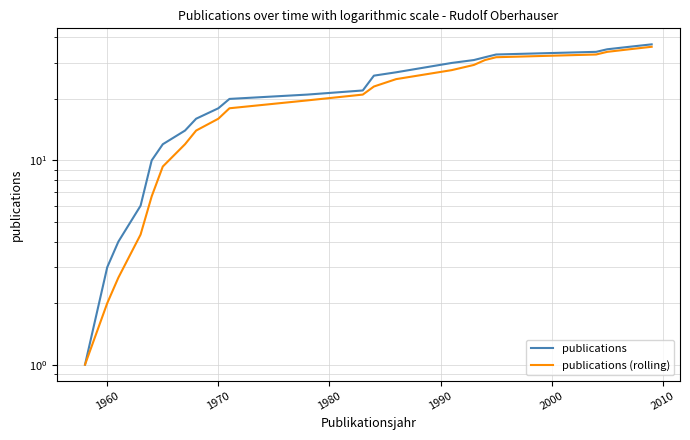

The value of publications at 14 is 47.6. True or false?

False